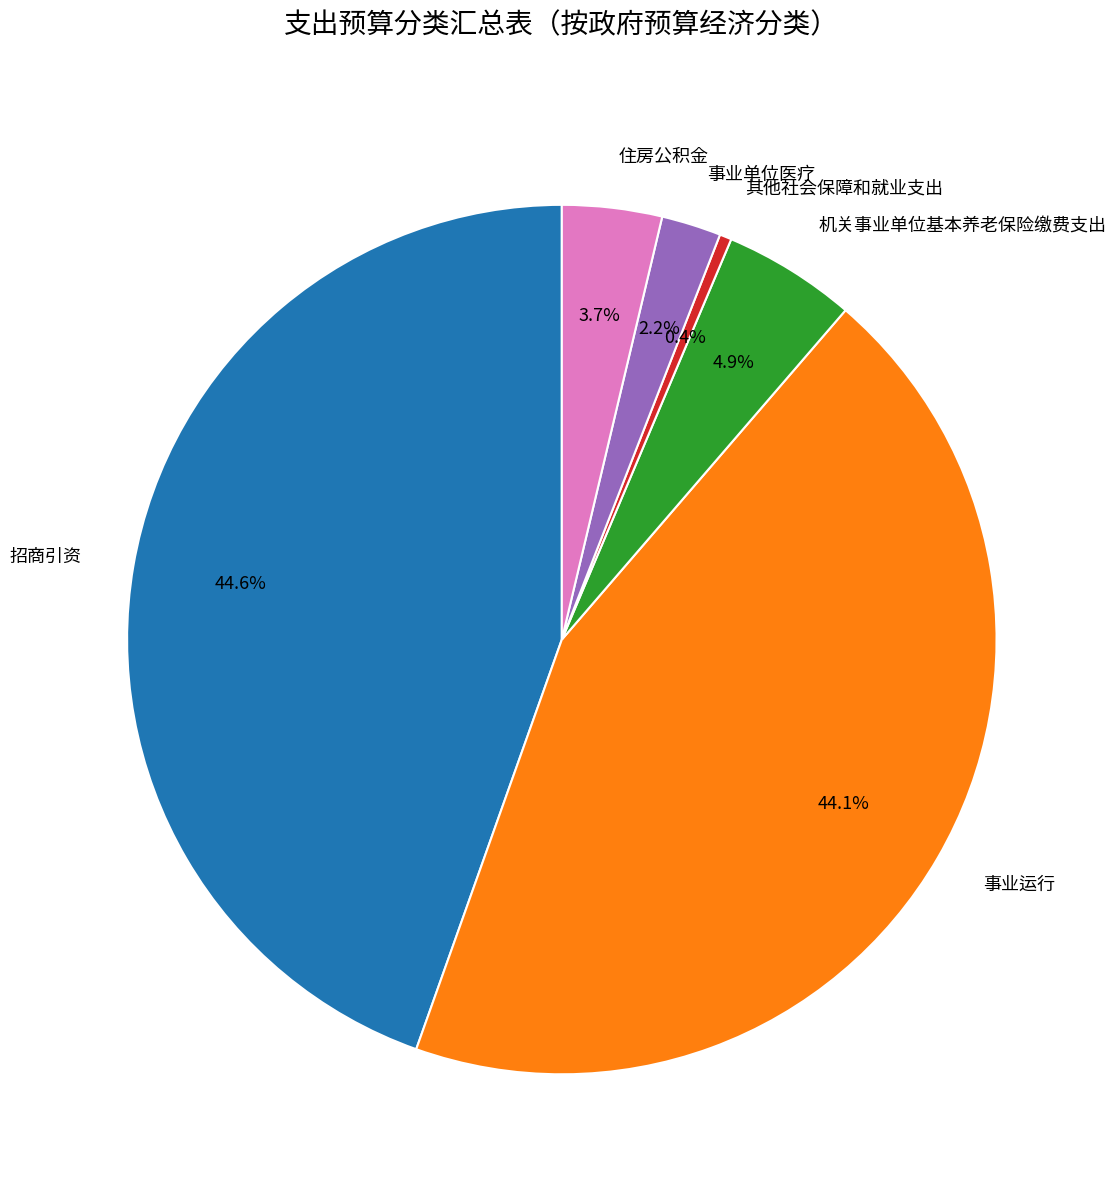

How much of the chart is everything except 其他社会保障和就业支出?

99.6%